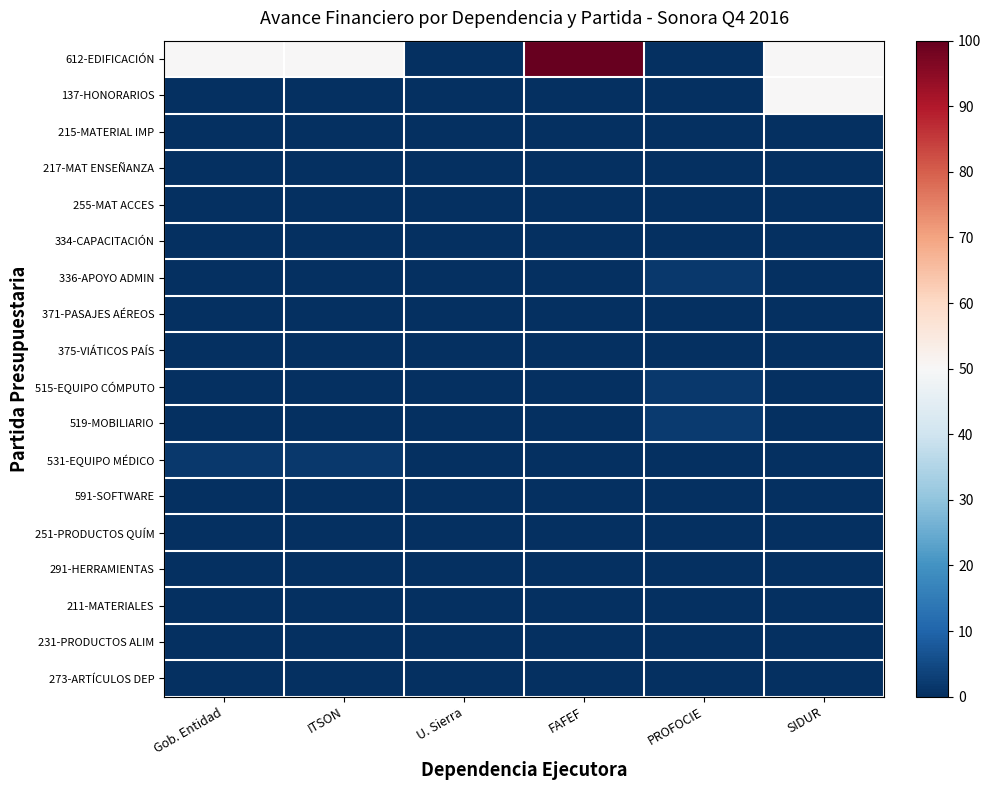

What is the difference between the highest and lowest values at Gob. Entidad?

50.0